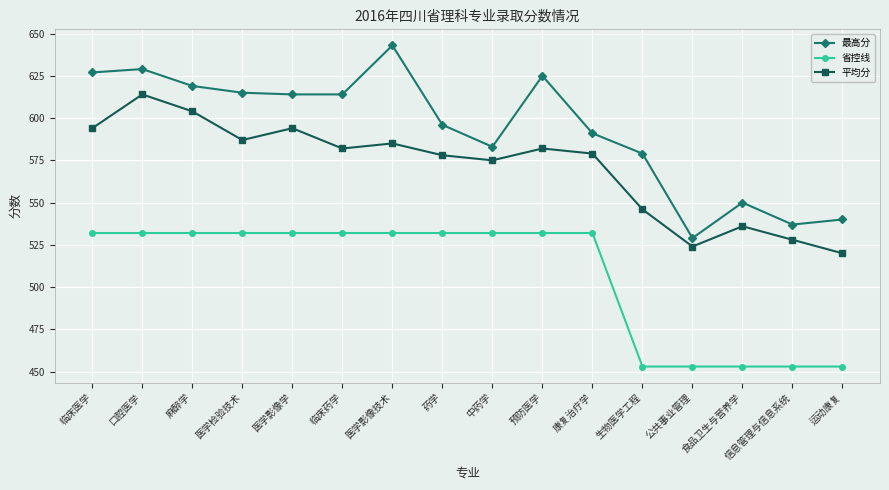

How many series are shown in this chart?

3